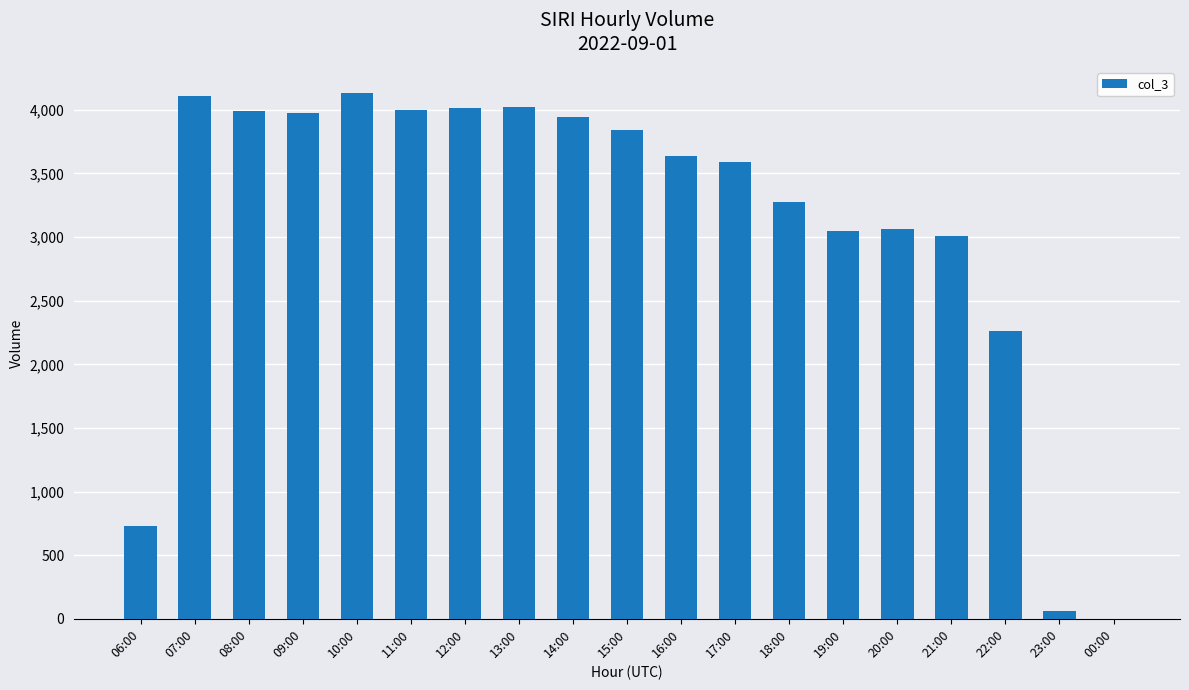

At which label is the value closest to 2066?

22:00